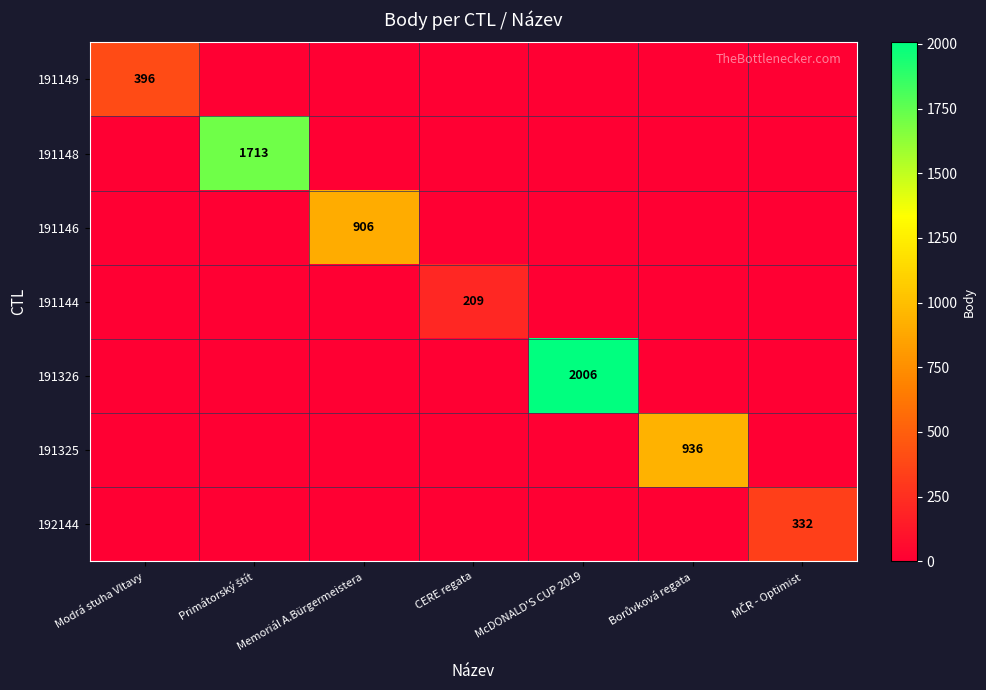

The 191326 series shows 633 at McDONALD'S CUP 2019. True or false?

False